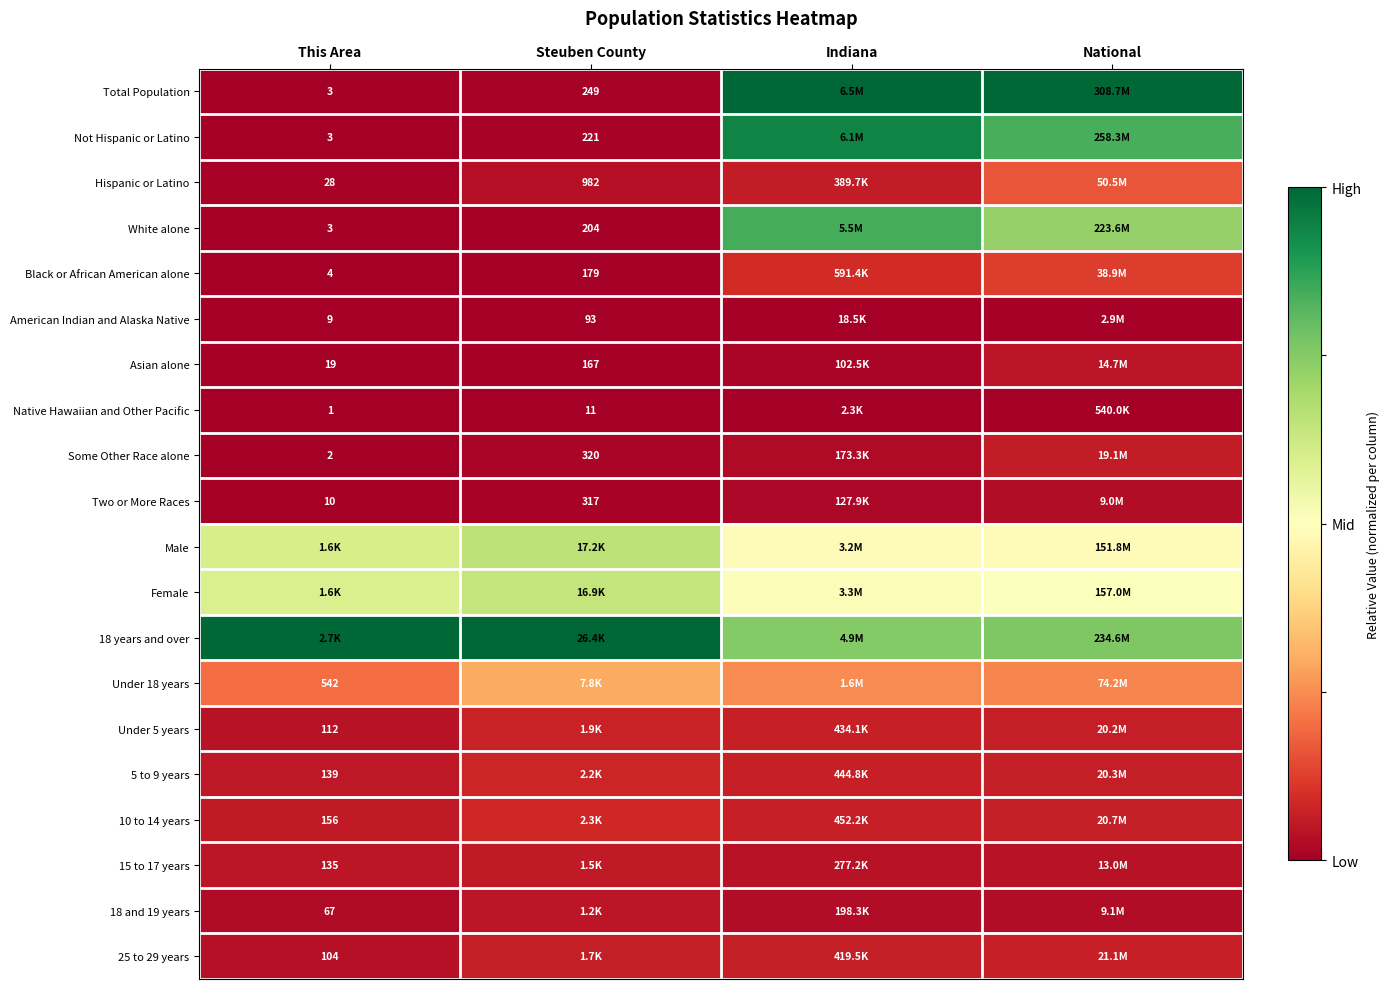

Between This Area and Indiana, which is larger?

Indiana